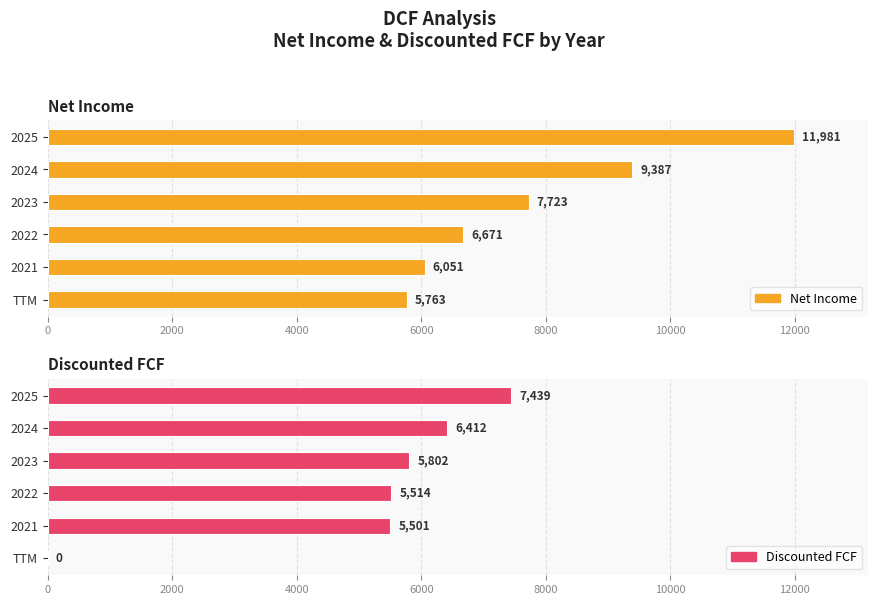

How many values in Discounted FCF are above zero?

5